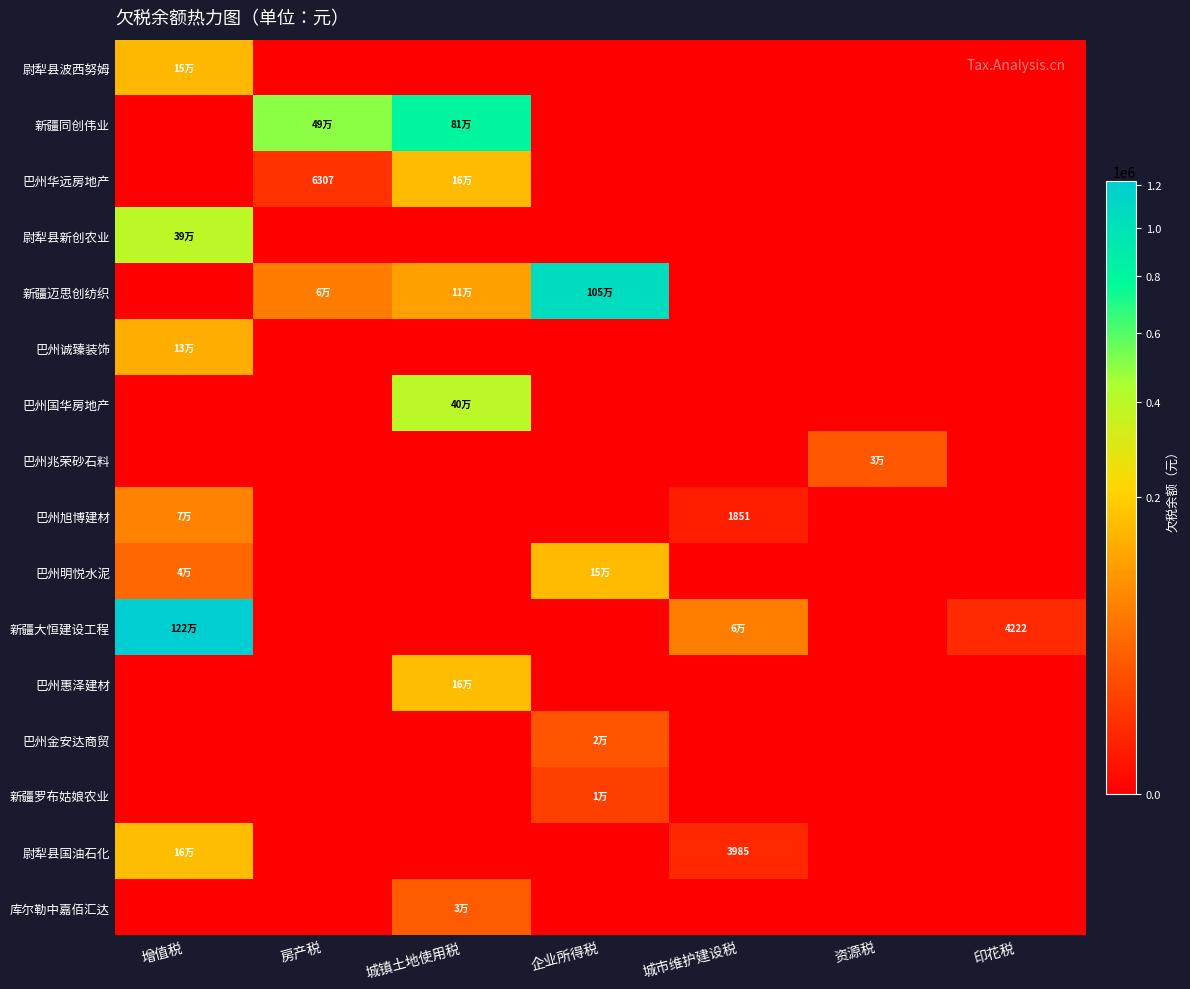

Which has a higher value, 增值税 or 城镇土地使用税?

增值税